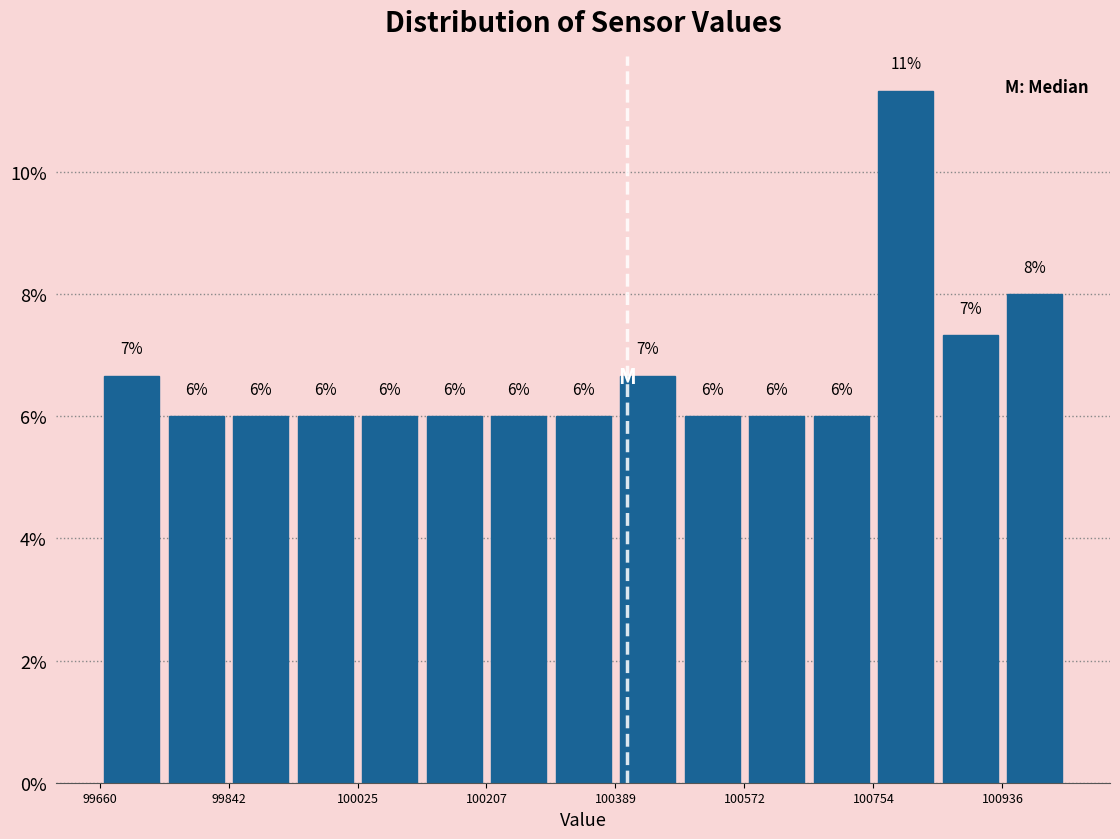

Over which range of the x-axis is the bar tallest?

100760 to 100840